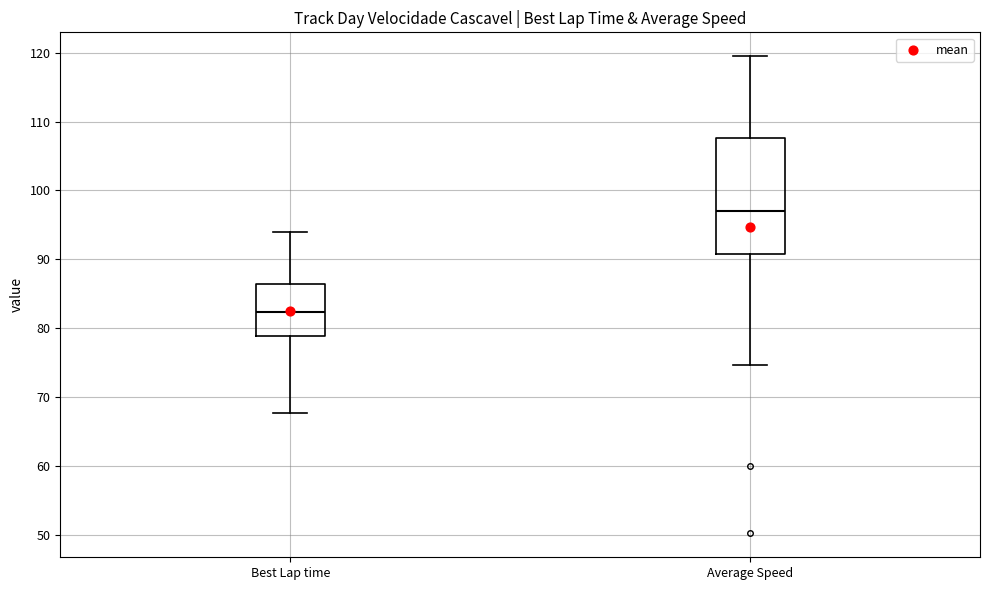

Which box has the highest median line?

Average Speed